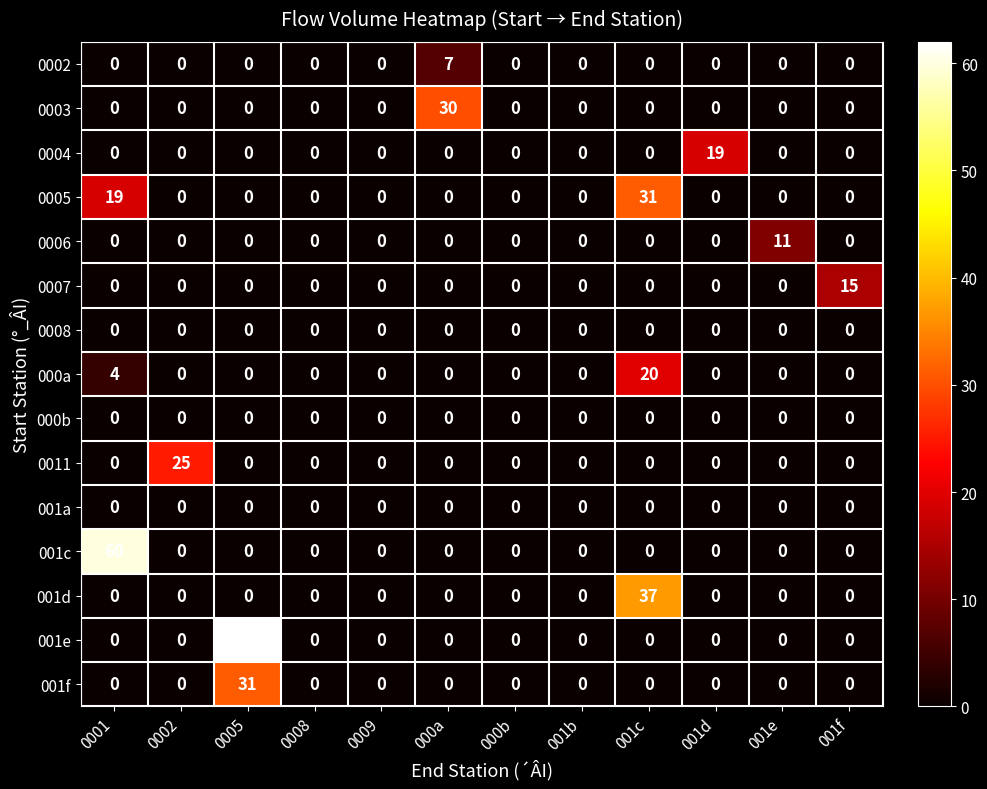

Which series has the largest range (max minus min)?

001e